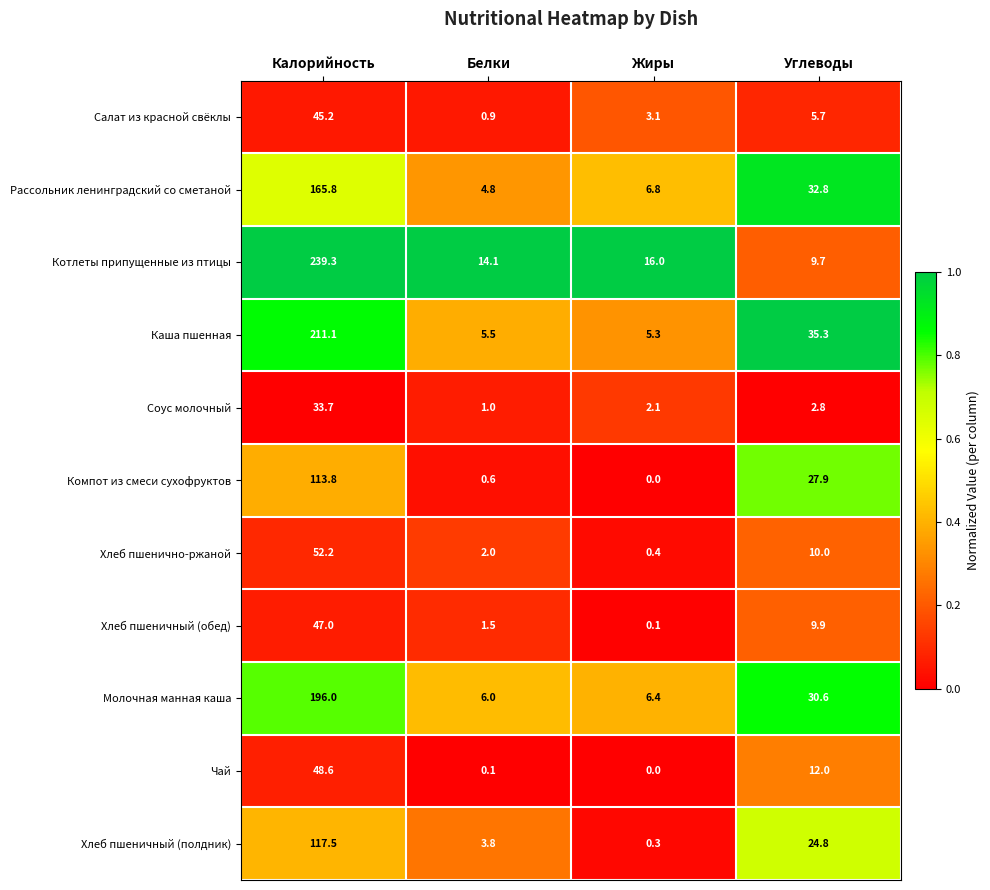

Is it true that Соус молочный equals 9.7 at Калорийность?

False